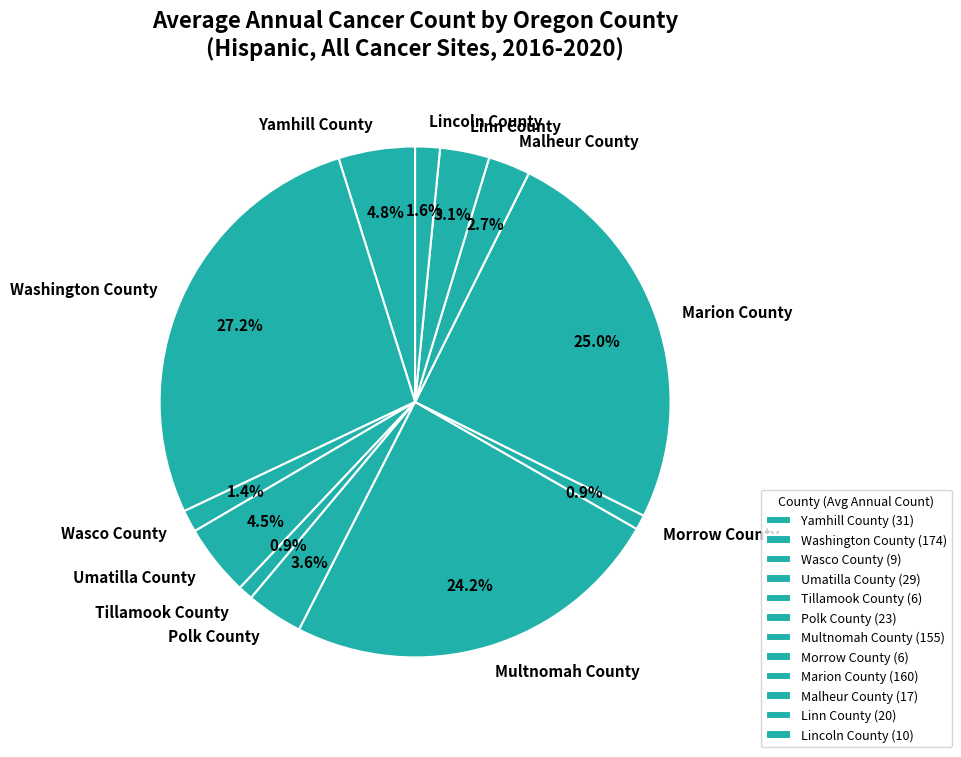

Is there a majority slice in this chart?

No